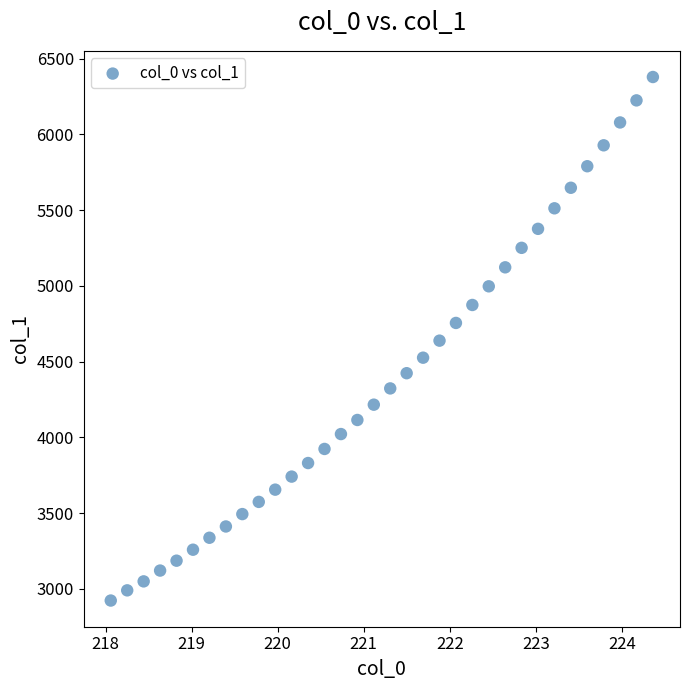

What is the range of Y values (max minus min)?

3455.2